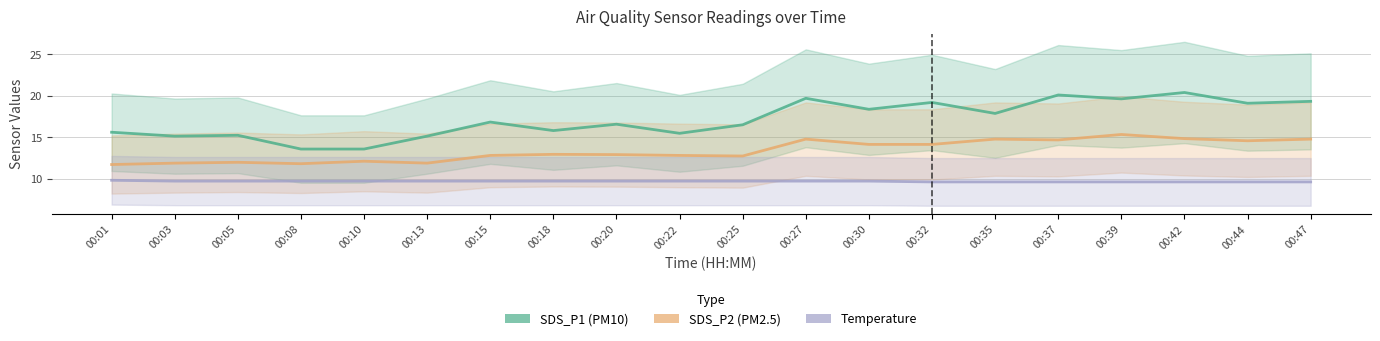

At how many categories does at least one series exceed 17?

9